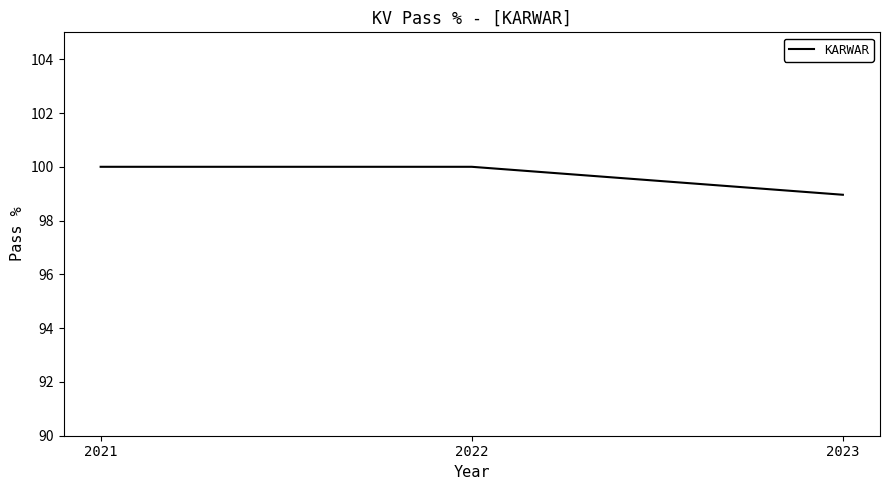

True or false: the data shows 100.0 at 2022.

True